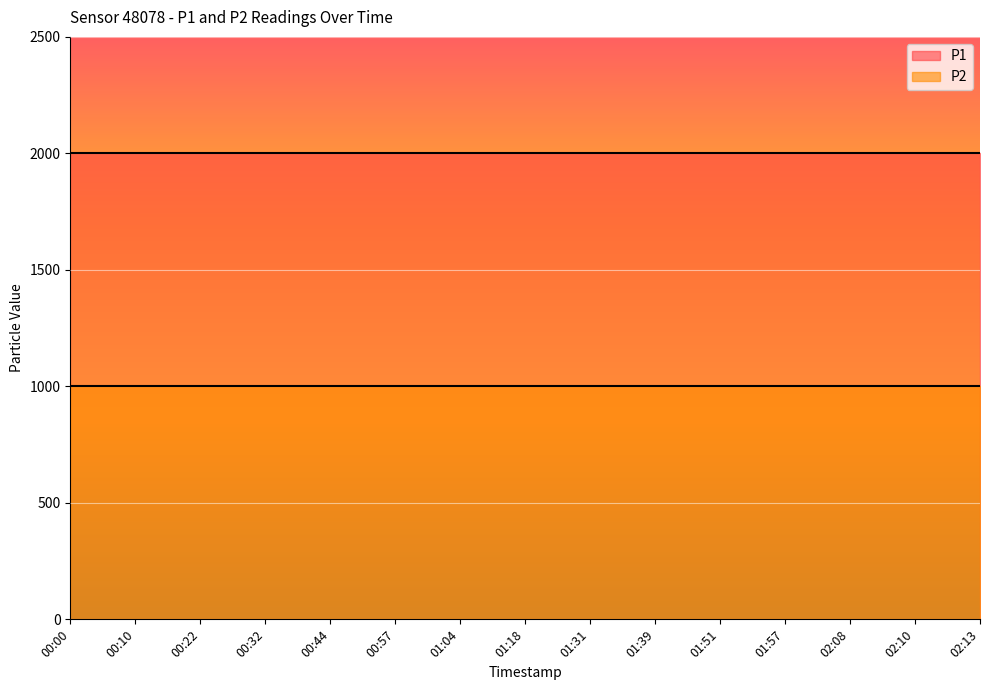

Rank the categories by P1 value from highest to lowest.

00:00, 00:10, 00:22, 00:32, 00:44, 00:57, 01:04, 01:18, 01:31, 01:39, 01:51, 01:57, 02:08, 02:10, 02:13